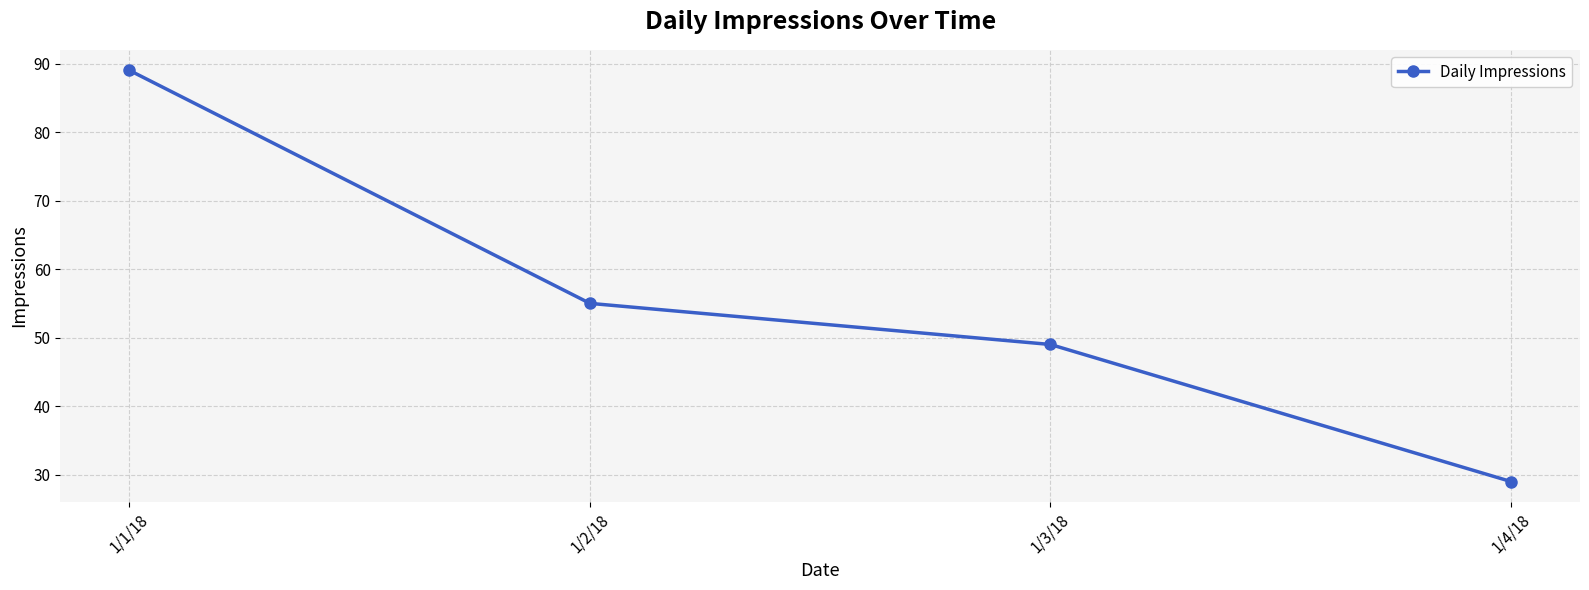

What is the change in value from 1/2/18 to 1/3/18?

-6